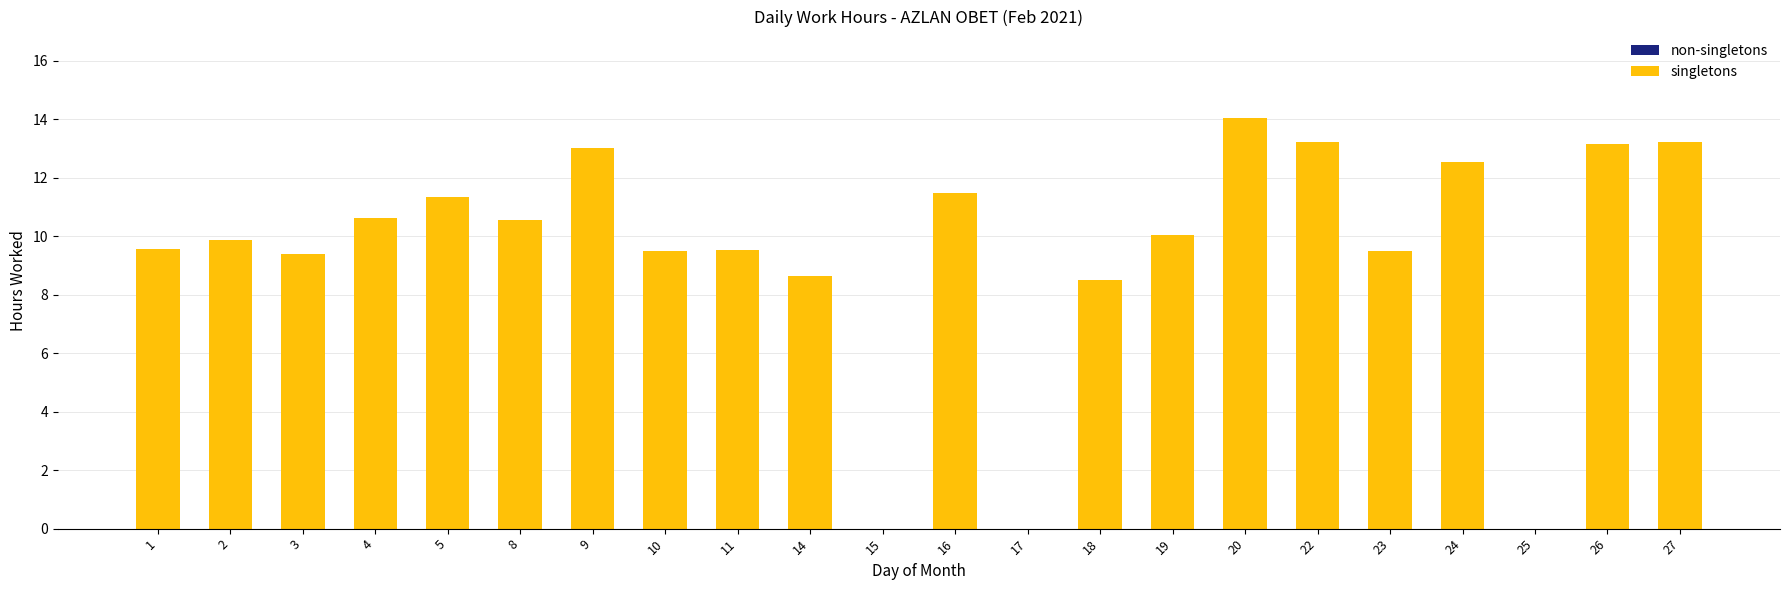

What is the approximate value at 20?

14.1